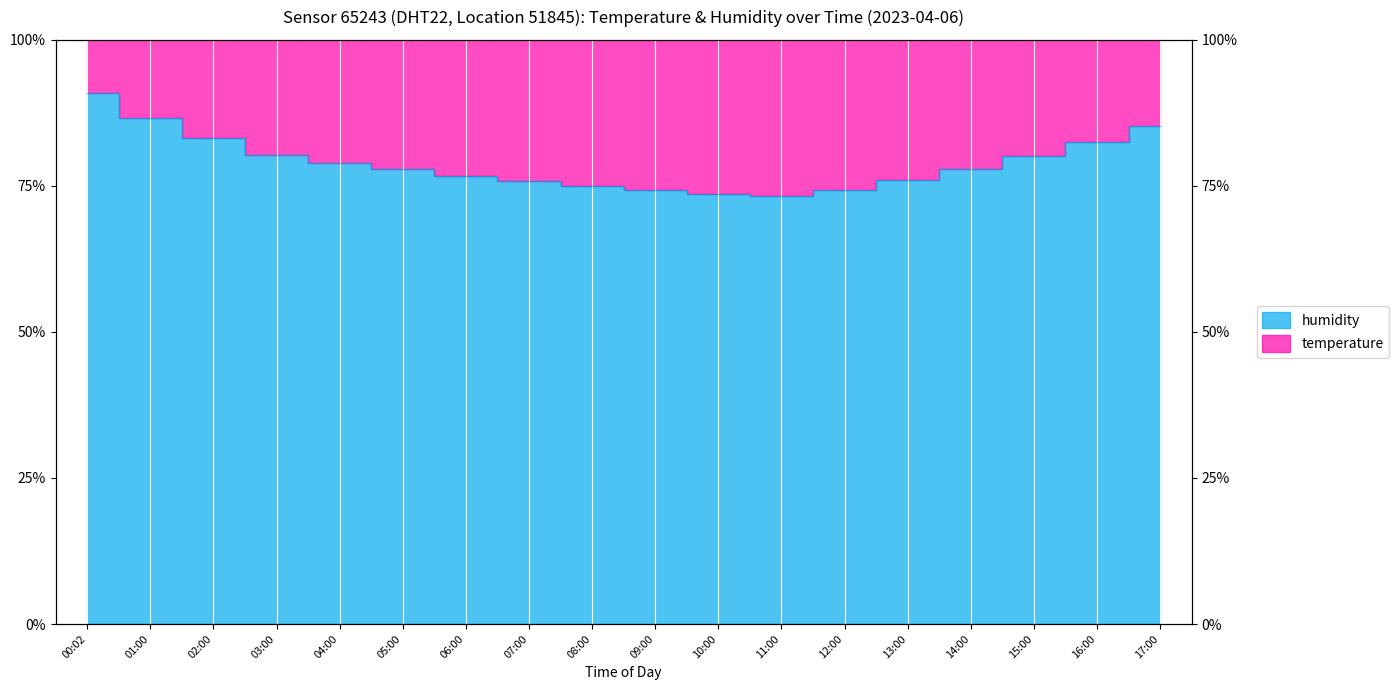

What is the maximum value shown in the chart?

90.9